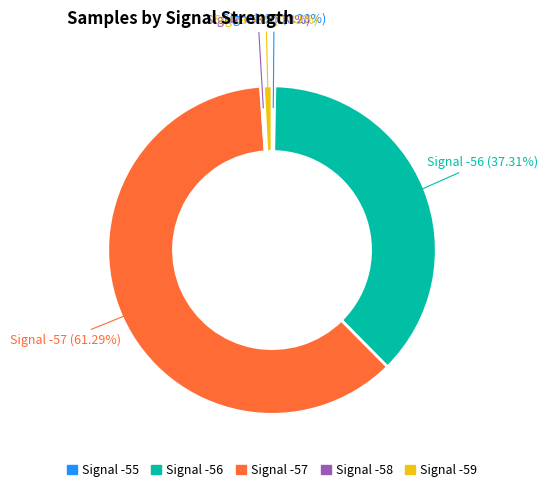

Is there any slice that represents more than half of the pie?

Yes